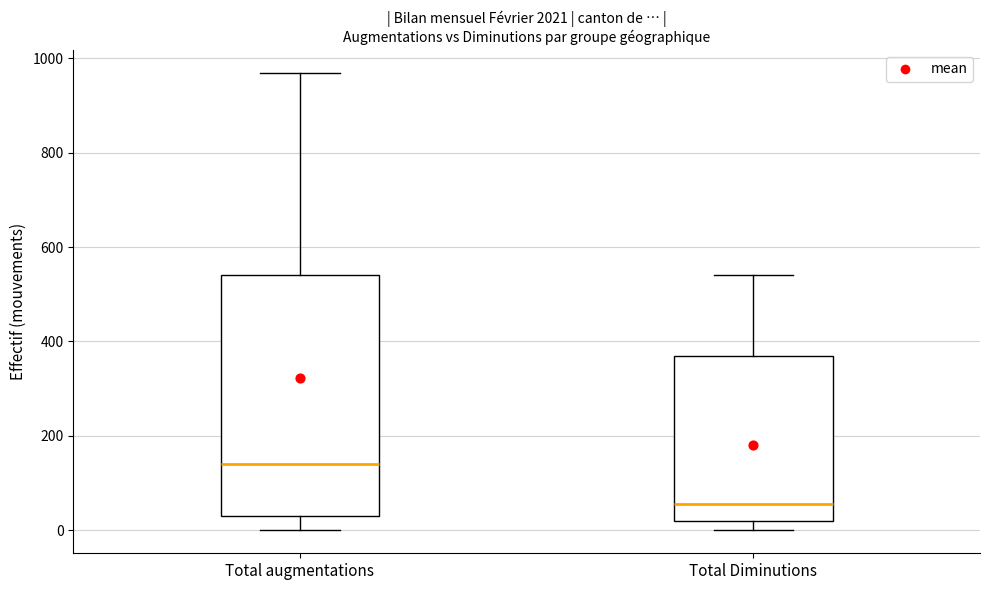

Reading left to right, transcribe this box plot: for each box, give where its median line is, the range the box spans, and where its two whiskers end, as read against the y-axis. The values are not printed on the chart, so give them approximately, as read against the axis.

Total augmentations: median 140, box 40 to 540, whiskers 0 to 960
Total Diminutions: median 60, box 20 to 360, whiskers 0 to 540